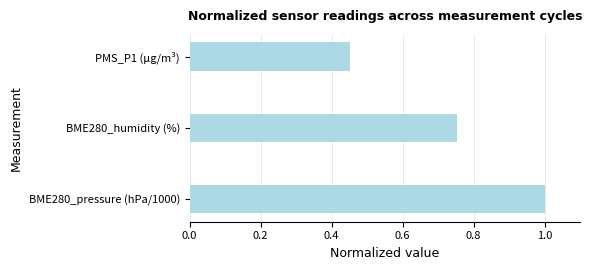

Rank the categories by value from lowest to highest.

PMS_P1 (µg/m³), BME280_humidity (%), BME280_pressure (hPa/1000)